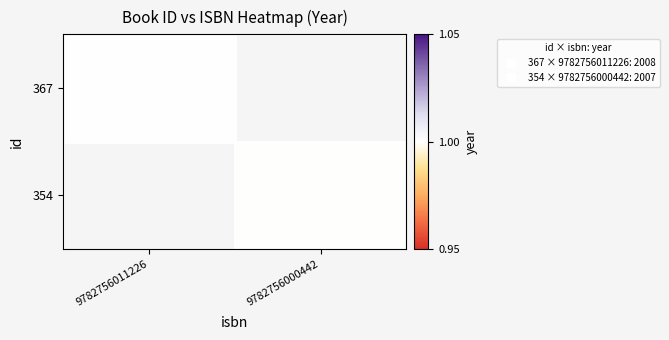

At how many categories does at least one series exceed 0?

2